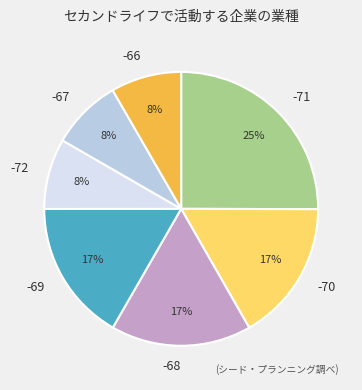

How many segments does this pie chart have?

7